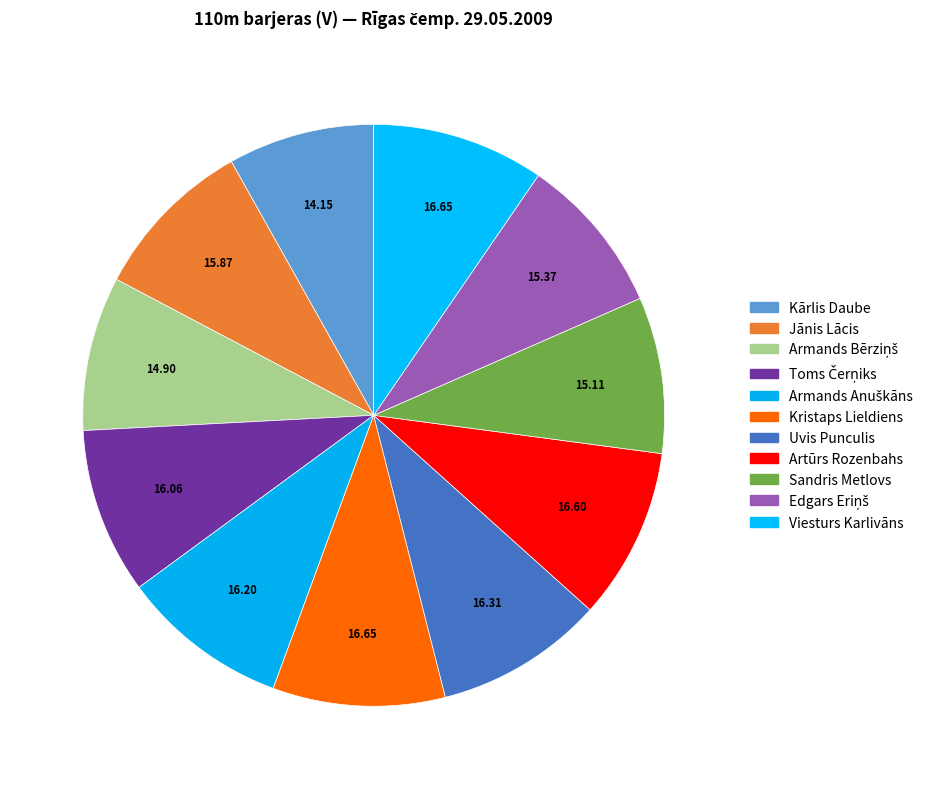

To the nearest percent, what percentage of the pie is Uvis Punculis?

9%